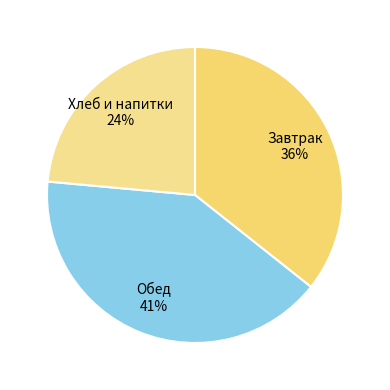

Does any single category account for the majority?

No